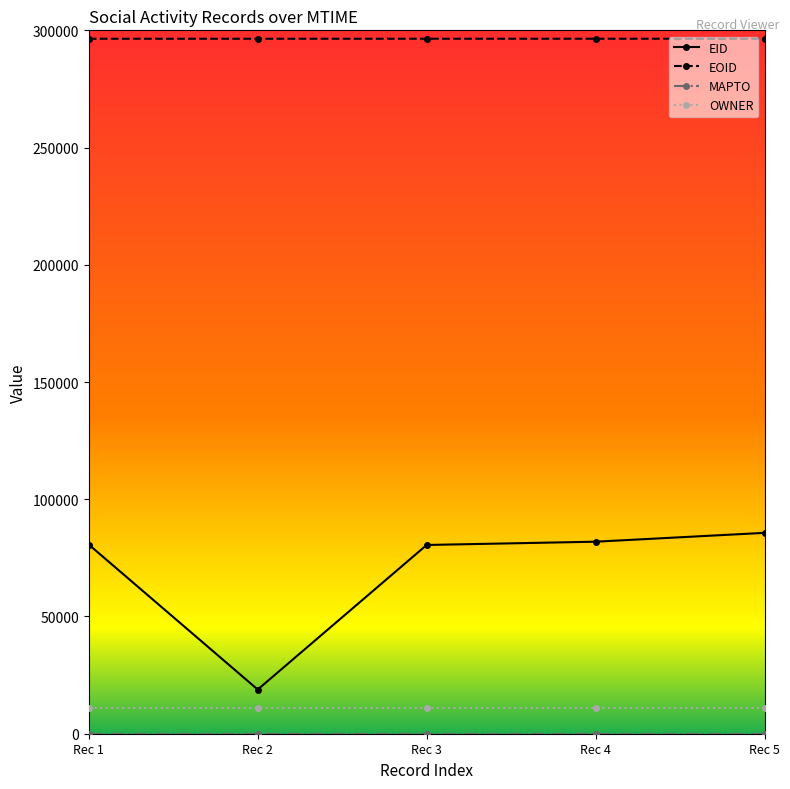

How many data points in EID are less than 80657?

2